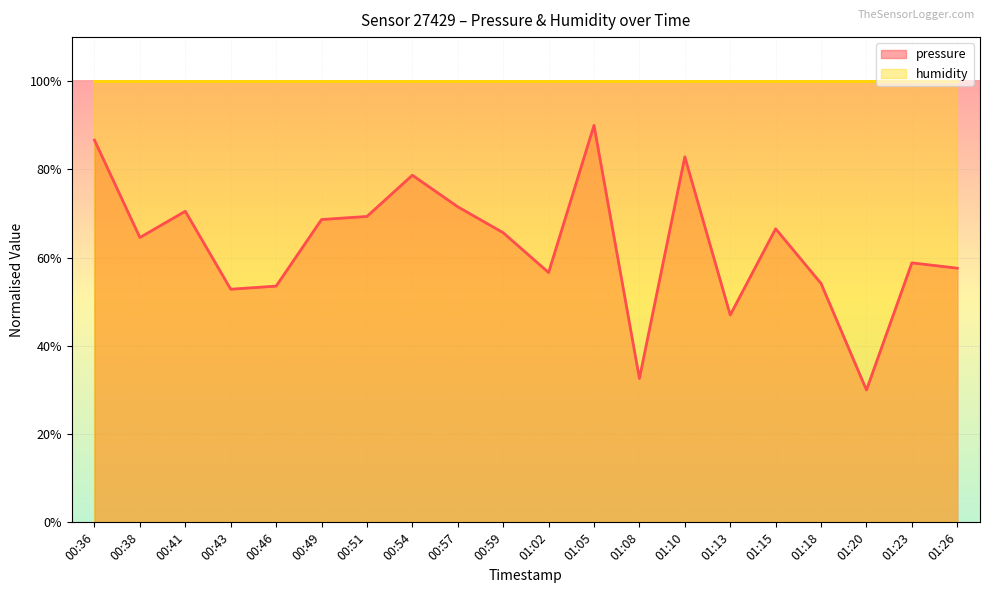

What is the label of the 15th point from the left?

01:13